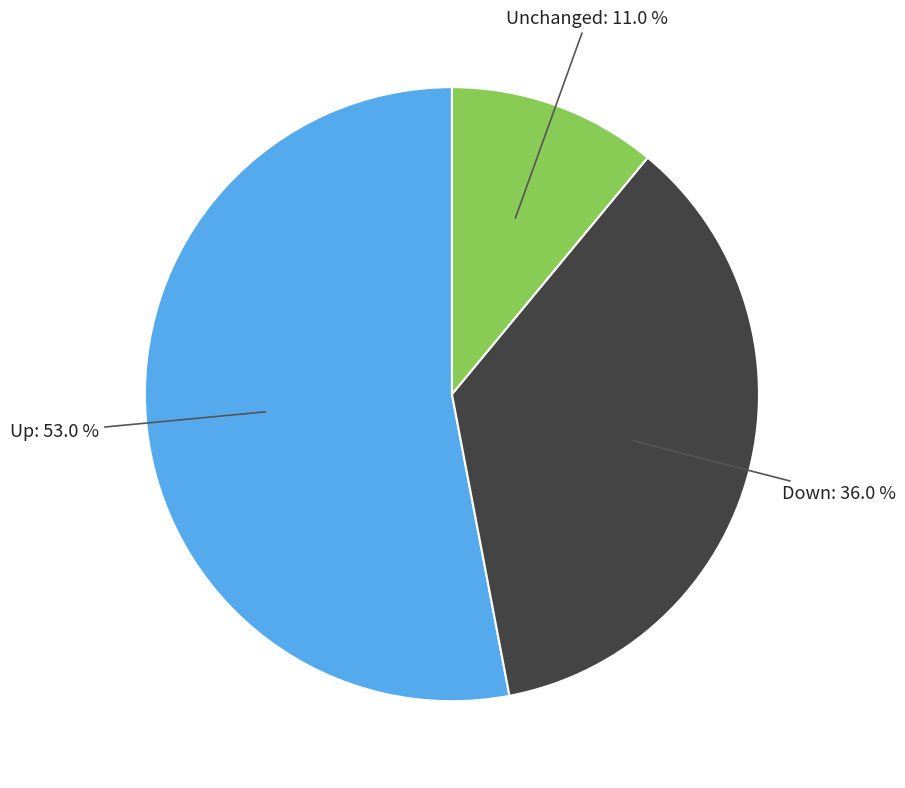

Count the number of slices in the pie.

3